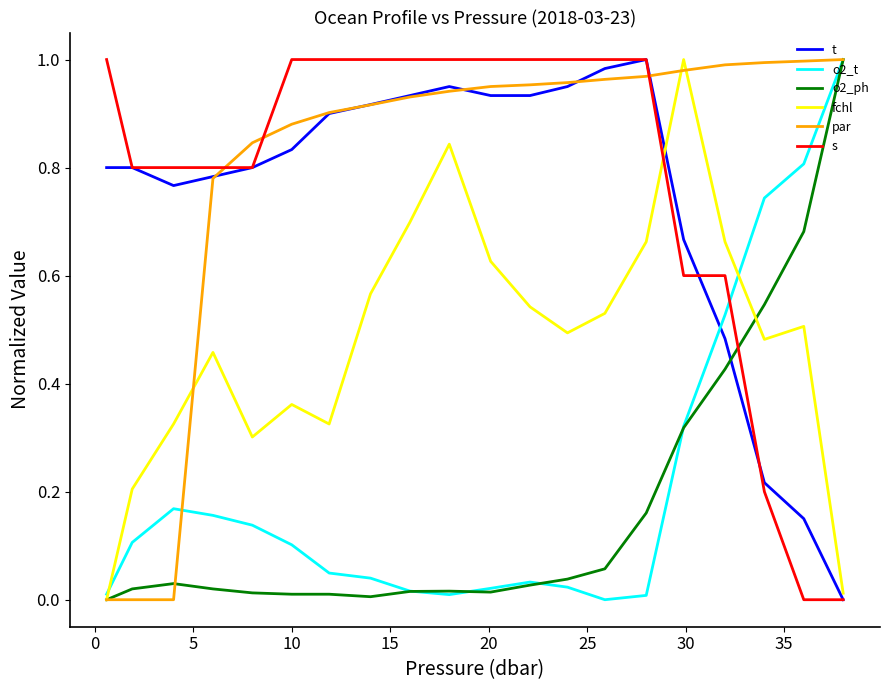

How many times do o2_t and s cross each other?

1